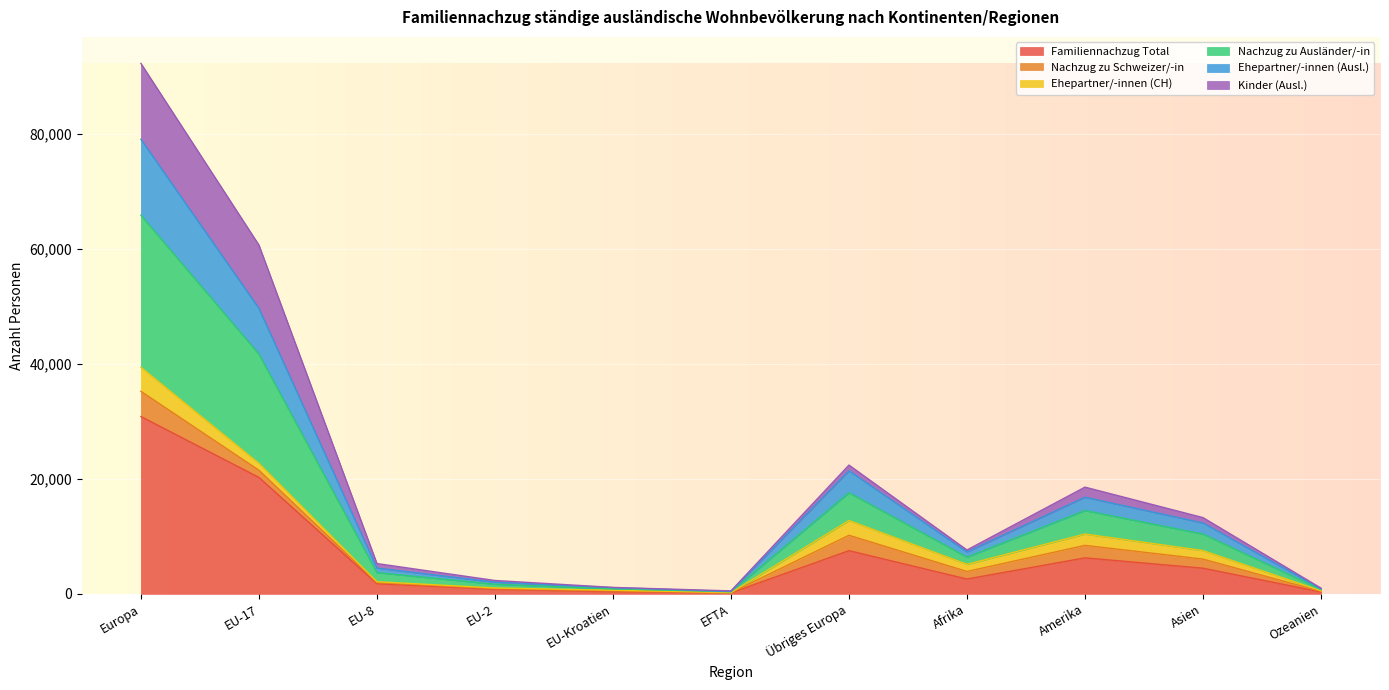

What is the spread (max minus min) of values at Europa?

61429